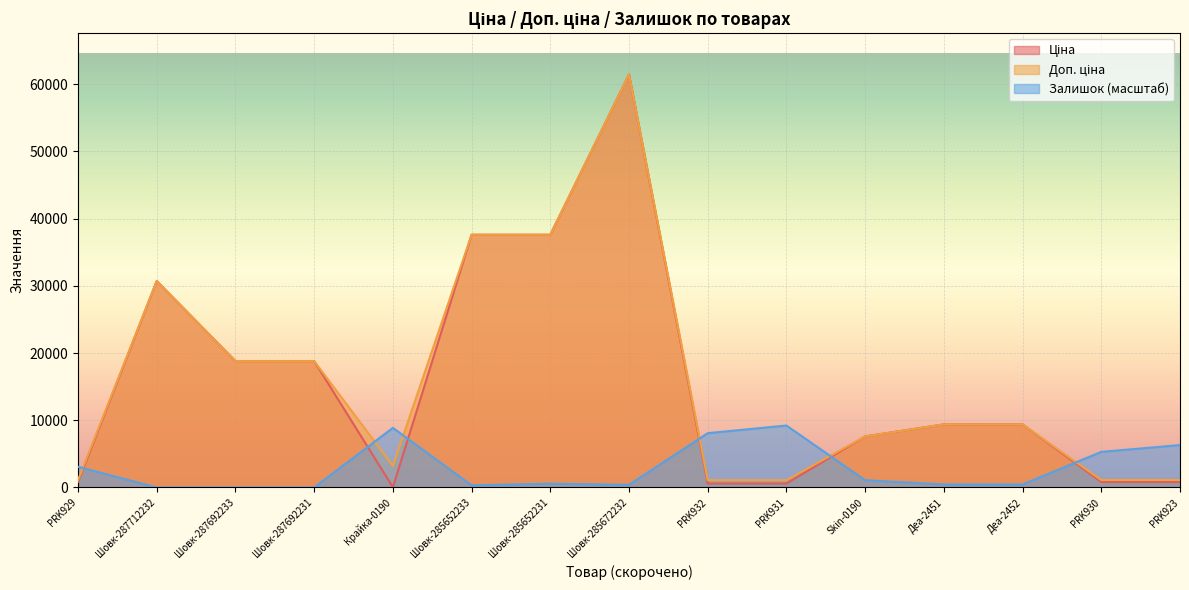

What is the maximum value for Ціна?

61434.3